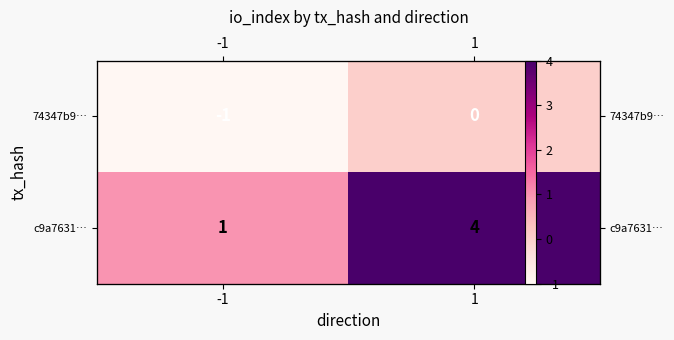

Is the value of 74347b9… at 1 greater than the value of c9a7631… at -1?

No